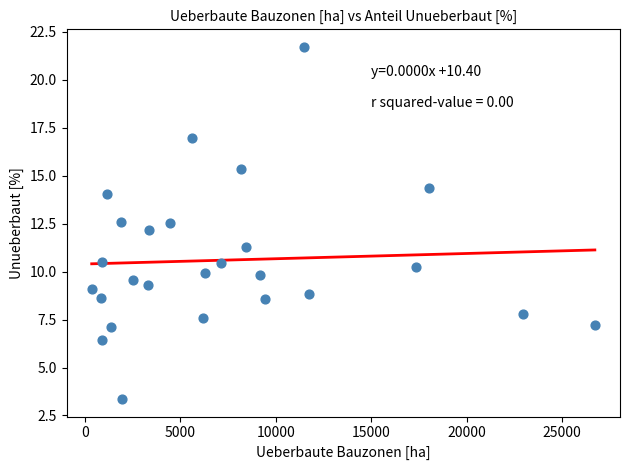

What is the range of X values (max minus min)?

26364.2